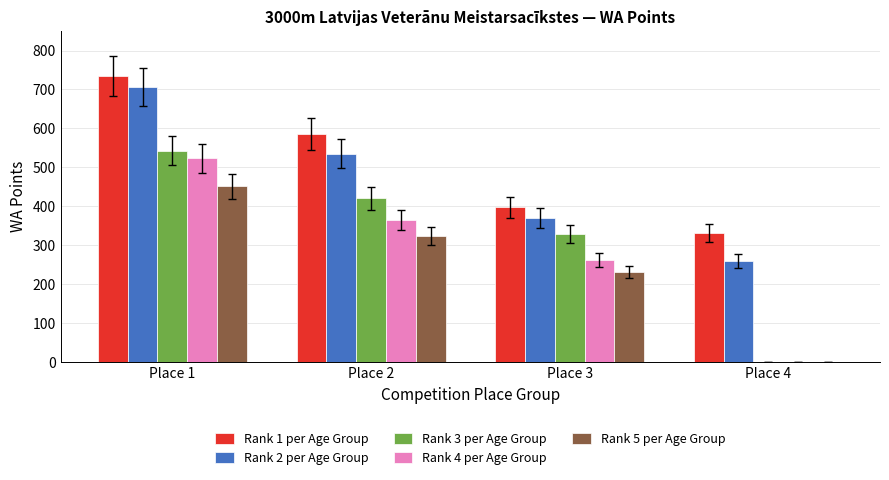

At which category is the sum across all series the highest?

Place 1